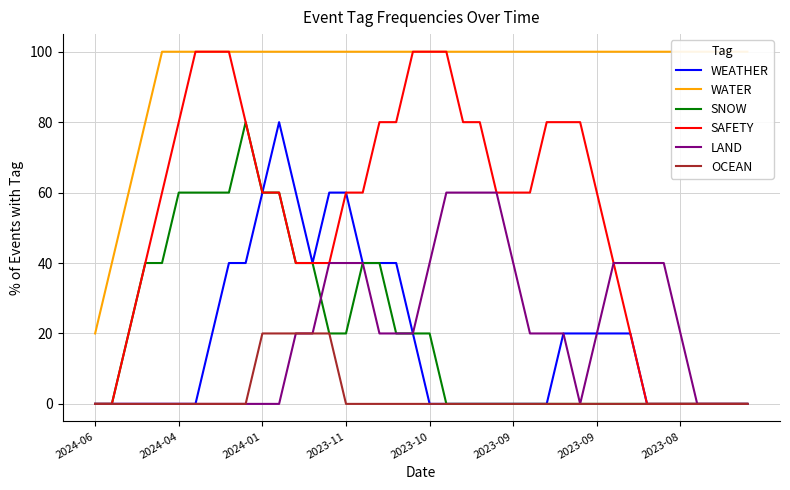

Is it true that WEATHER equals 114 at 11?

False